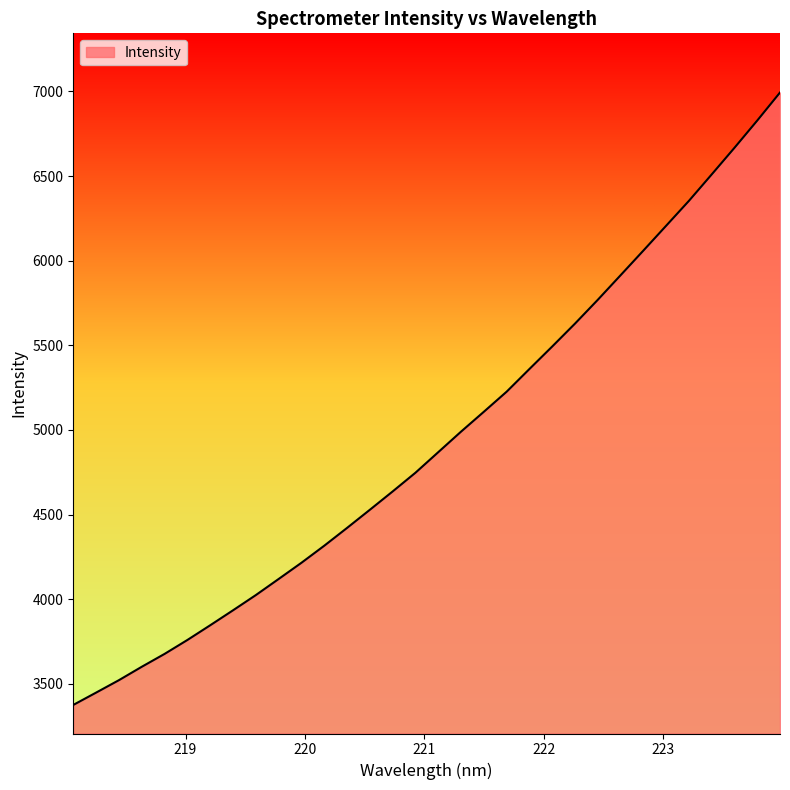

What is the difference between the maximum and minimum values?

3617.6